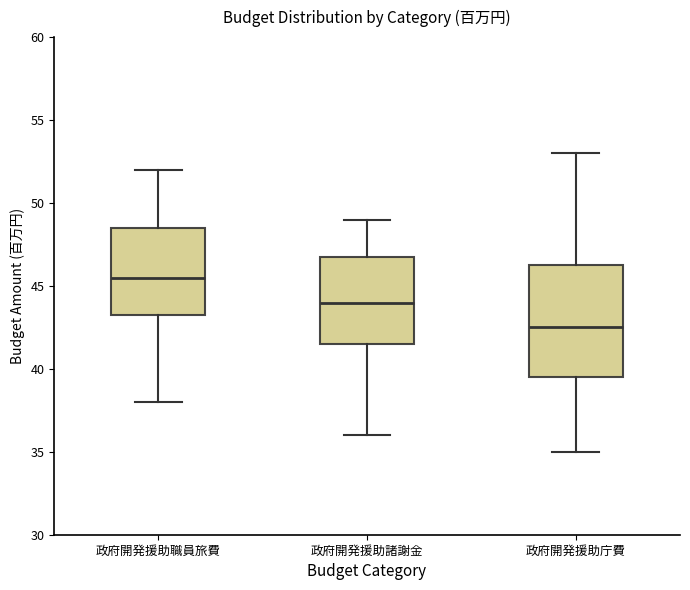

Reading left to right, read every box against the y-axis: the position of its median line, the range the box covers, and the ends of its whiskers. The values are not printed on the chart, so give them approximately, as read against the axis.

政府開発援助職員旅費: median 45.5, box 43.5 to 48.5, whiskers 38.0 to 52.0
政府開発援助諸謝金: median 44.0, box 41.5 to 47.0, whiskers 36.0 to 49.0
政府開発援助庁費: median 42.5, box 39.5 to 46.5, whiskers 35.0 to 53.0